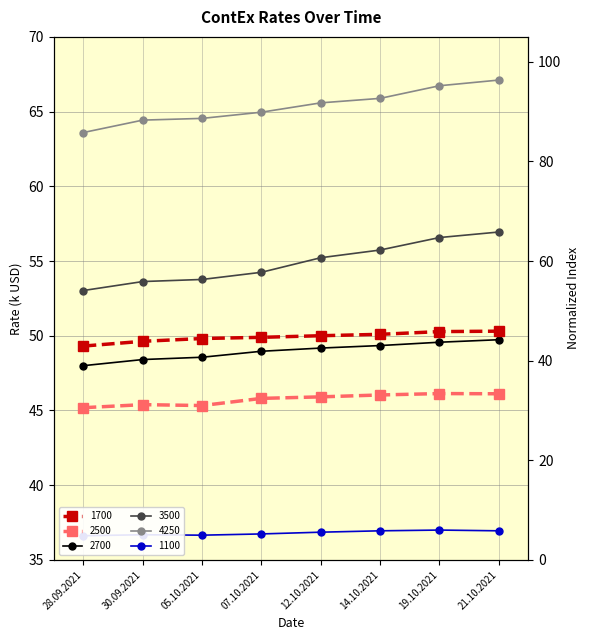

What is the value of the 2500 point at the 6th from the left?

33.1